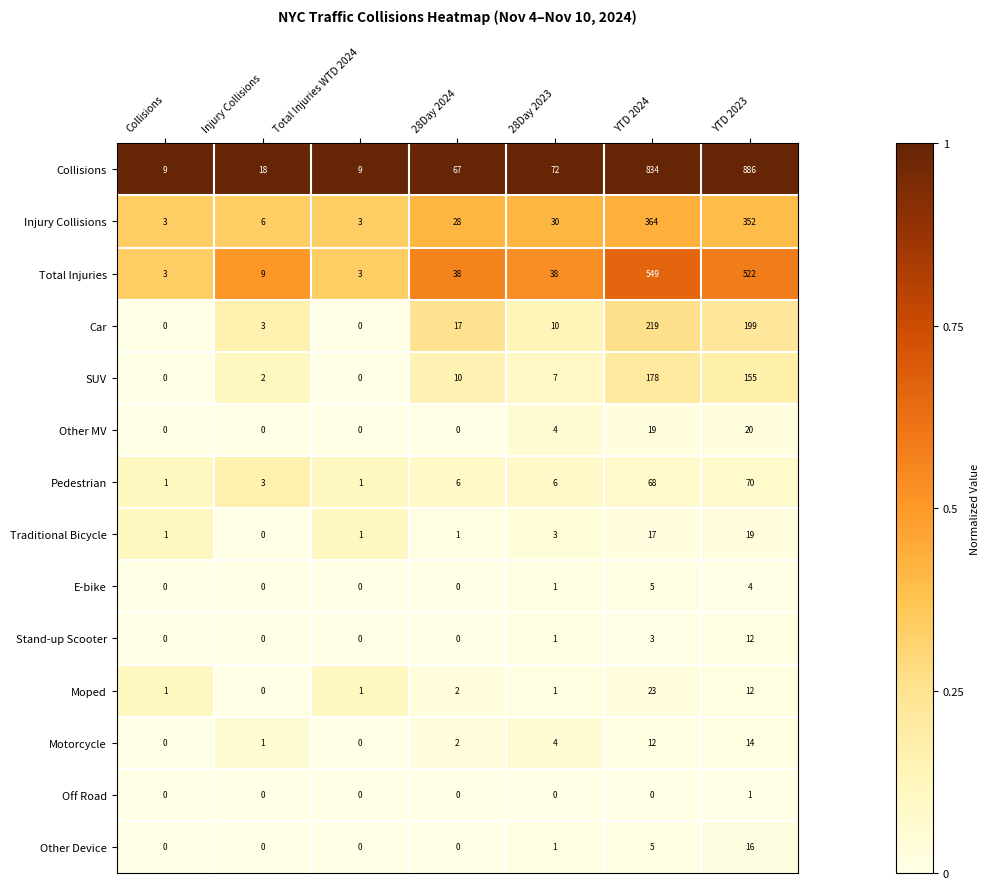

Which category has the highest value across all series?

YTD 2023